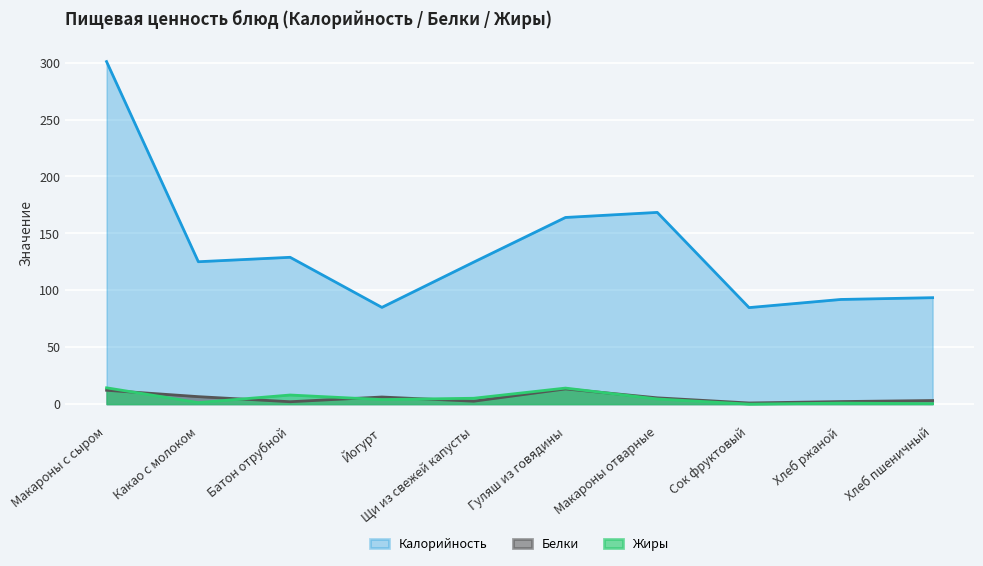

Reading left to right, what are all the values shown in this chart?

Калорийность: Макароны с сыром=301.0	Какао с молоком=125.1	Батон отрубной=129.0	Йогурт=85.0	Щи из свежей капусты=124.8	Гуляш из говядины=164.0	Макароны отварные=168.4	Сок фруктовый=84.8	Хлеб ржаной=92.0	Хлеб пшеничный=93.5
Белки: Макароны с сыром=12.2	Какао с молоком=6.6	Батон отрубной=2.1	Йогурт=6.2	Щи из свежей капусты=2.6	Гуляш из говядины=13.4	Макароны отварные=5.5	Сок фруктовый=1.0	Хлеб ржаной=2.2	Хлеб пшеничный=3.2
Жиры: Макароны с сыром=14.3	Какао с молоком=1.3	Батон отрубной=8.0	Йогурт=4.0	Щи из свежей капусты=5.2	Гуляш из говядины=14.1	Макароны отварные=4.5	Сок фруктовый=0.0	Хлеб ржаной=0.9	Хлеб пшеничный=0.4